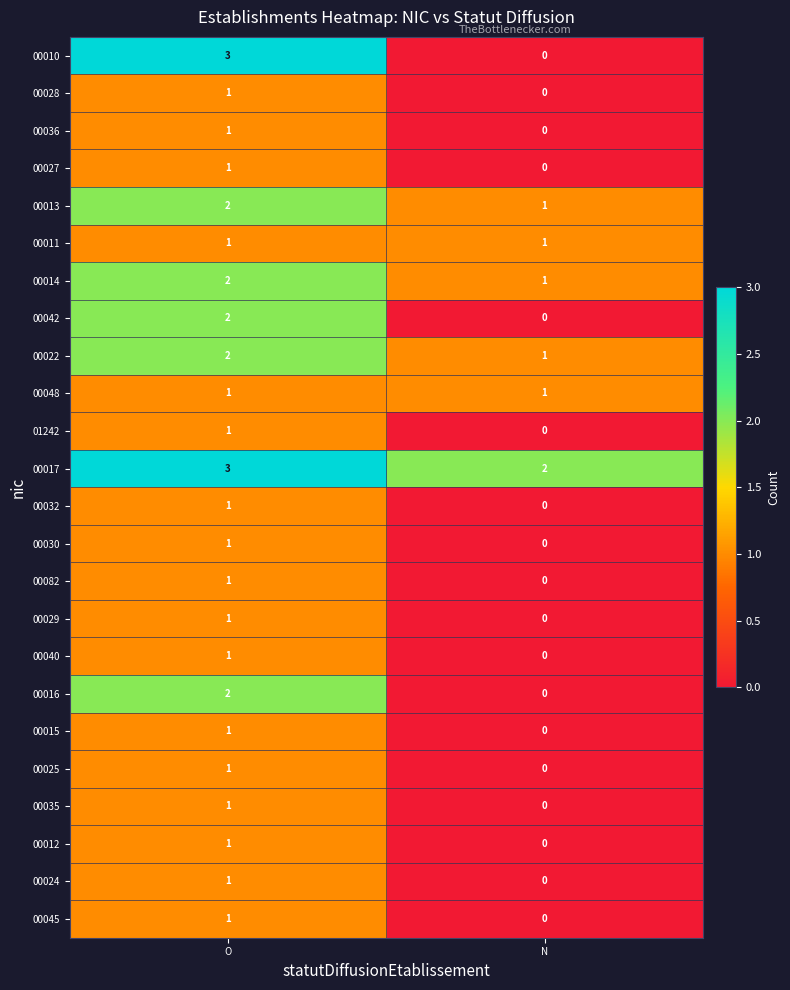

True or false: 00010 has a value of 1 at O.

False